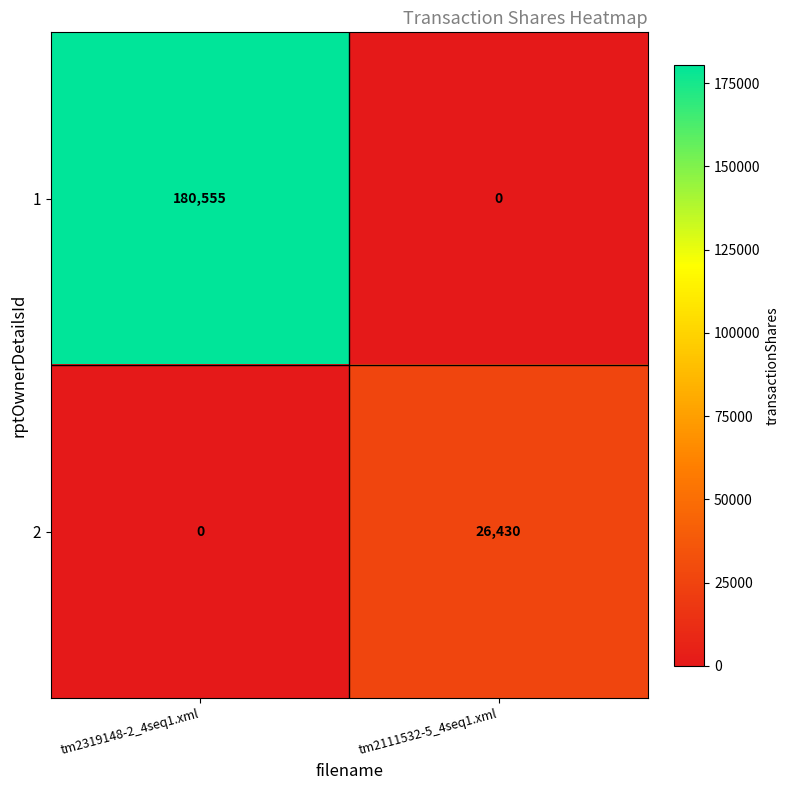

What is the spread (max minus min) of values at tm2111532-5_4seq1.xml?

26430